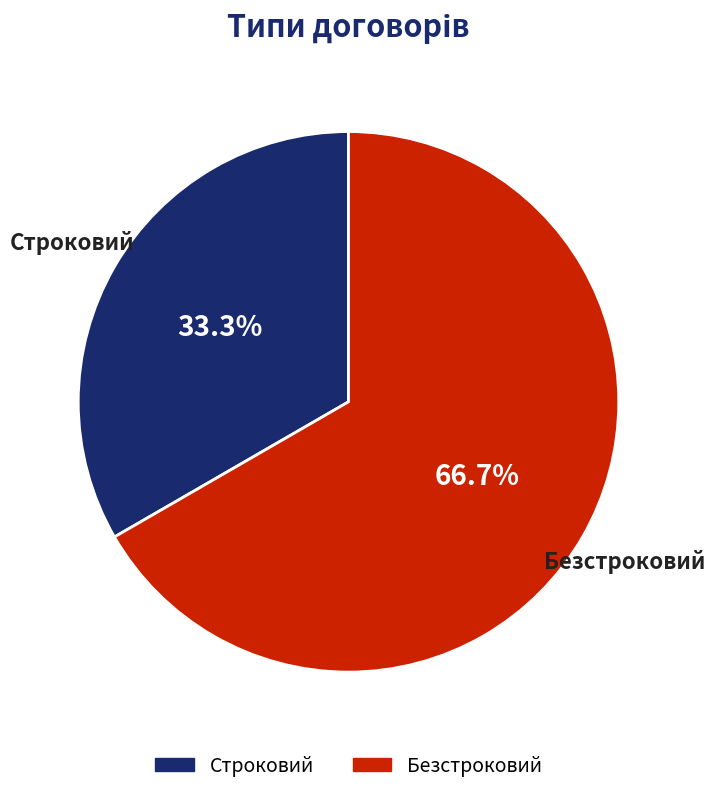

To the nearest percent, what percentage of the pie is Строковий?

33%